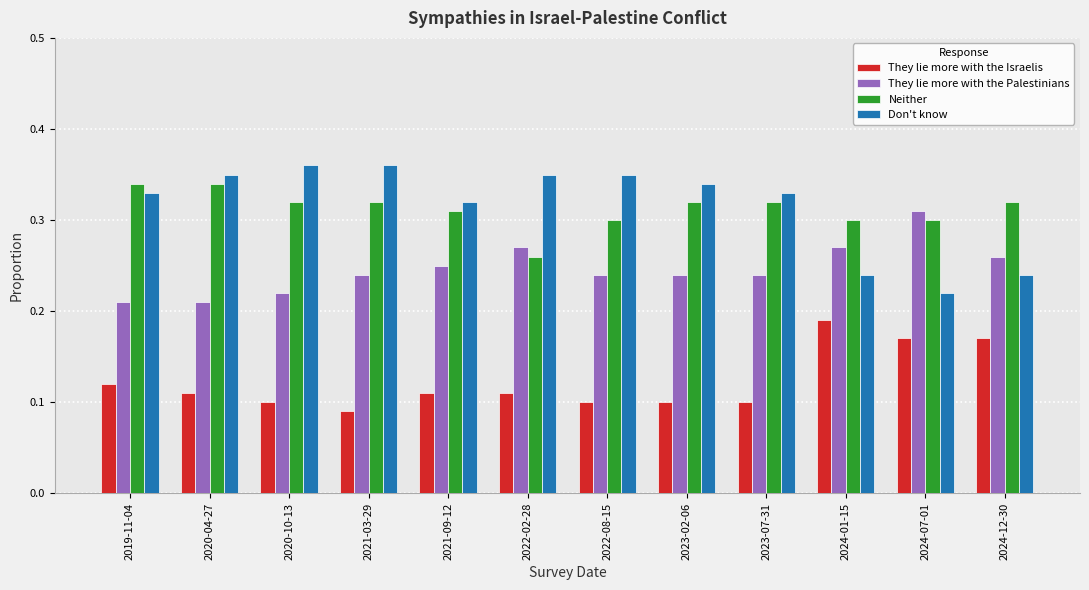

What is the sum of all Don't know values?

3.8